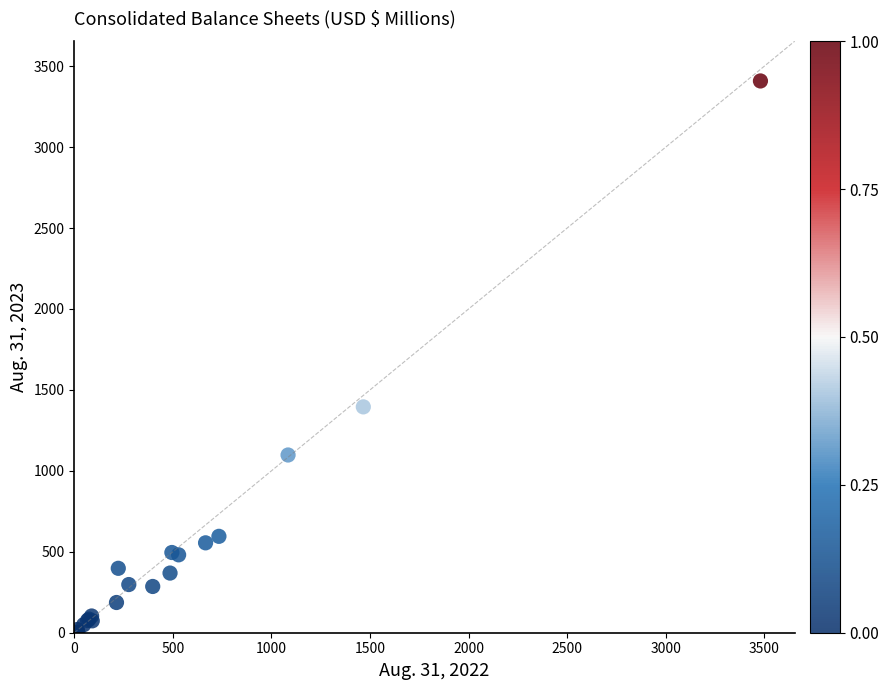

What Y value in the scatter plot is closest to 1704?

1395.2